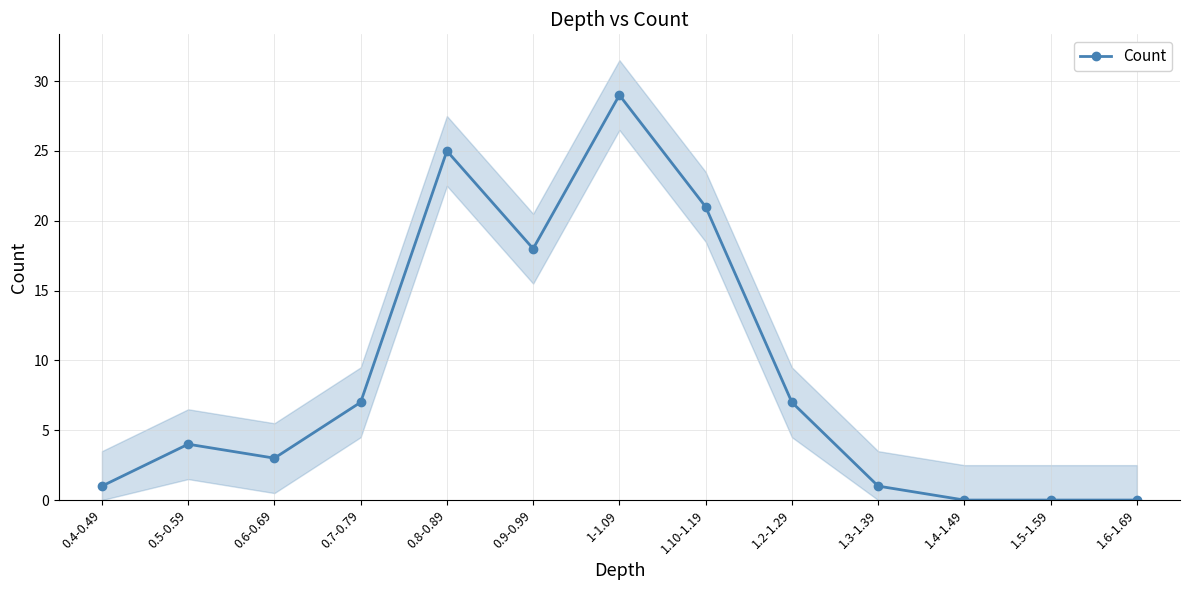

What is the difference between the values at 1.2-1.29 and 0.8-0.89?

18